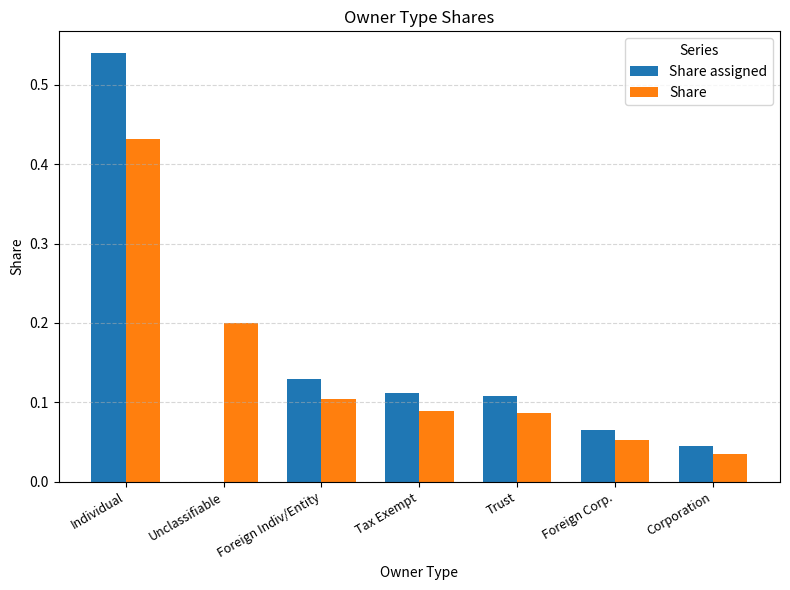

True or false: Share has a value of 0.0 at Foreign Corp..

False